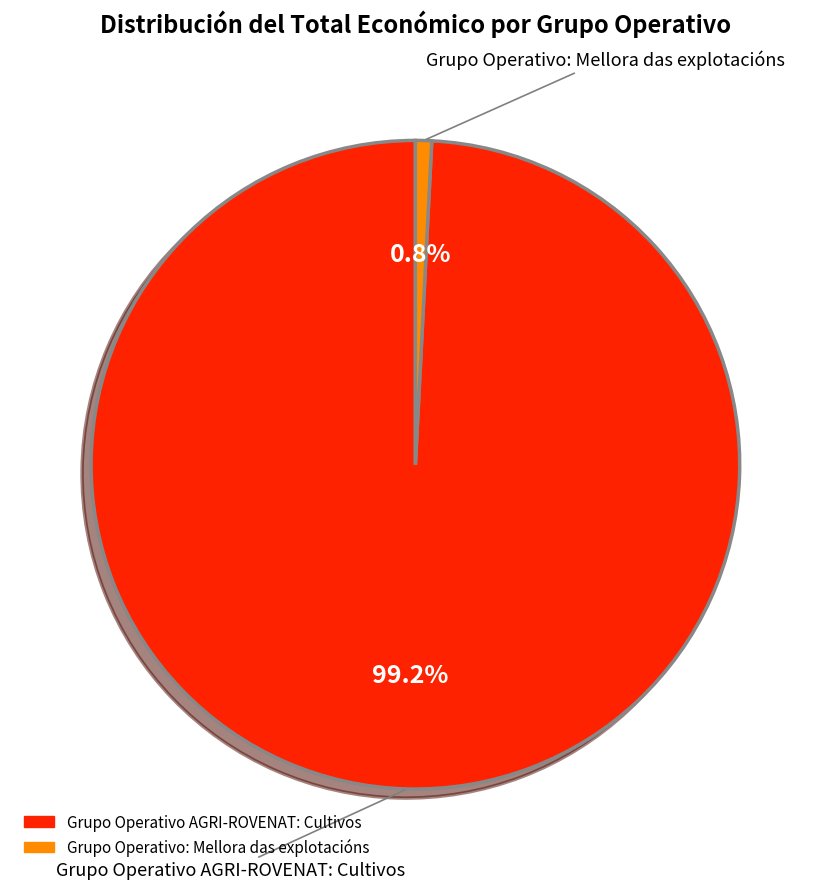

The Grupo Operativo: Mellora das explotacións slice represents 8% of the pie. True or false?

False